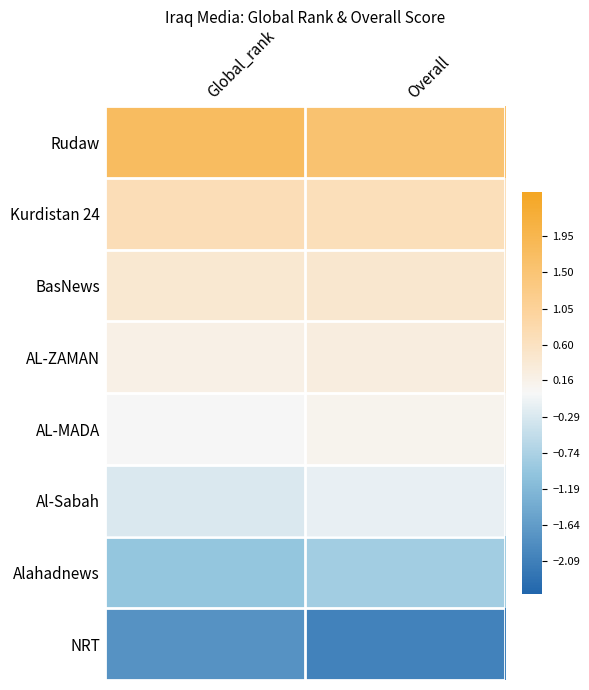

What is the maximum value shown in the chart?

1.7